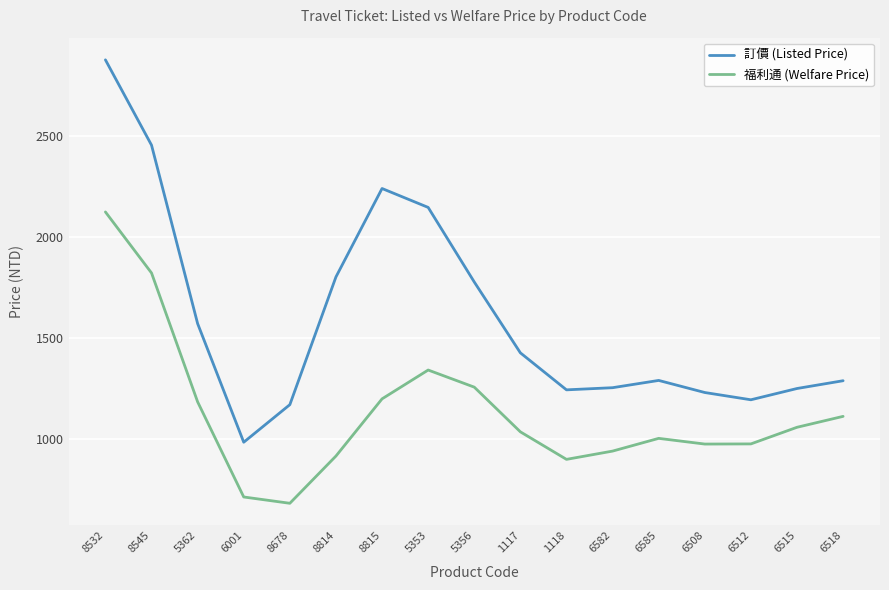

Which series changed the most between 8814 and 6518?

訂價 (Listed Price)